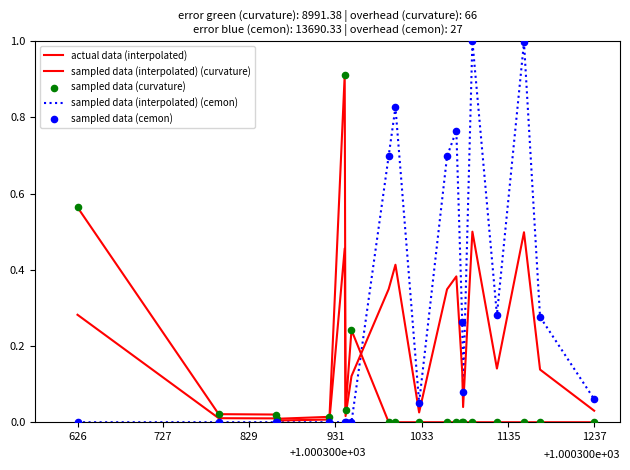

How many lines are shown in the chart?

3